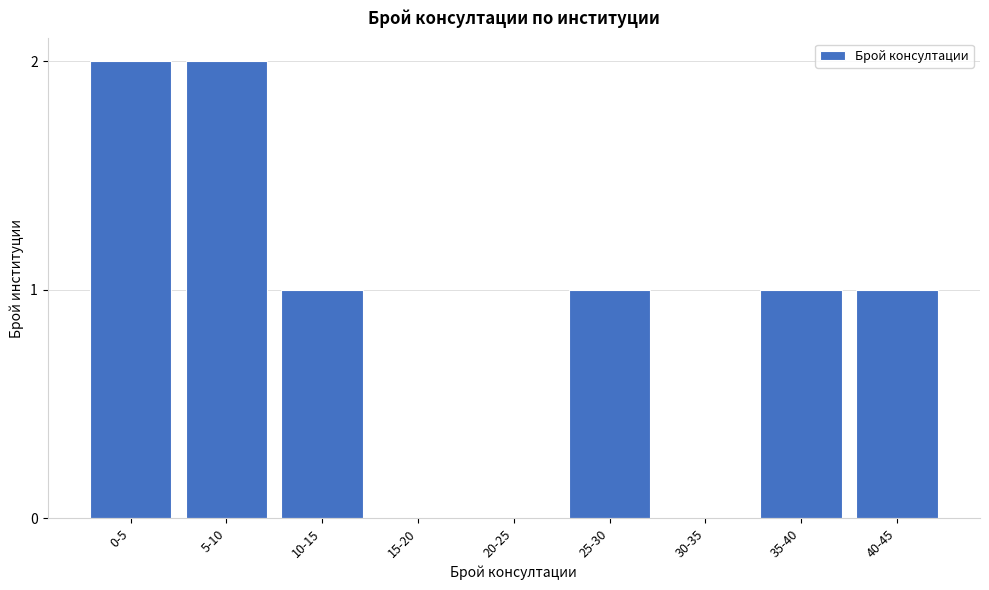

Reading left to right, transcribe all the data shown in this chart.

0-5=2	5-10=2	10-15=1	15-20=0	20-25=0	25-30=1	30-35=0	35-40=1	40-45=1